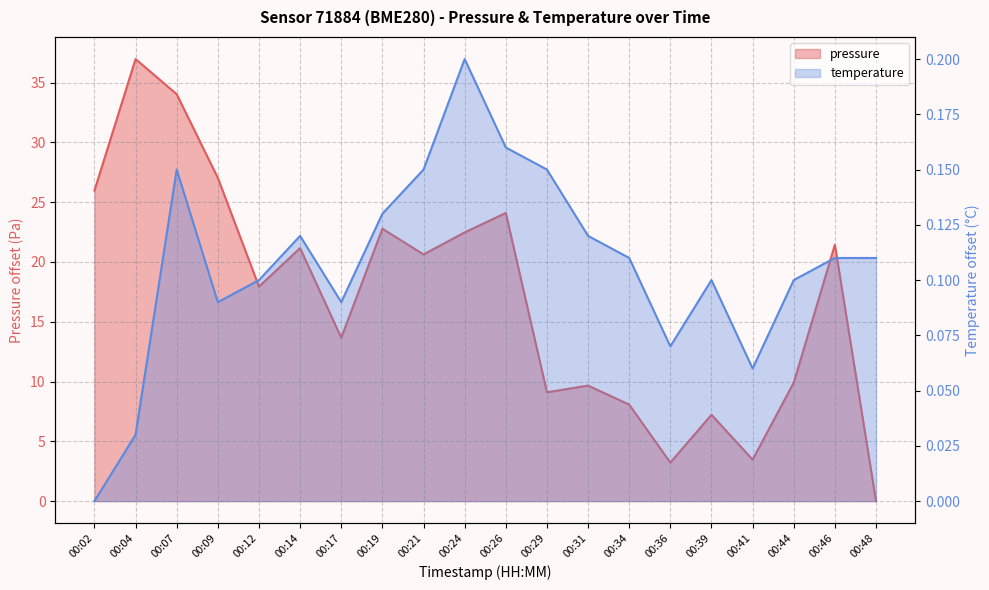

How many interior local valleys does the pressure series have?

6